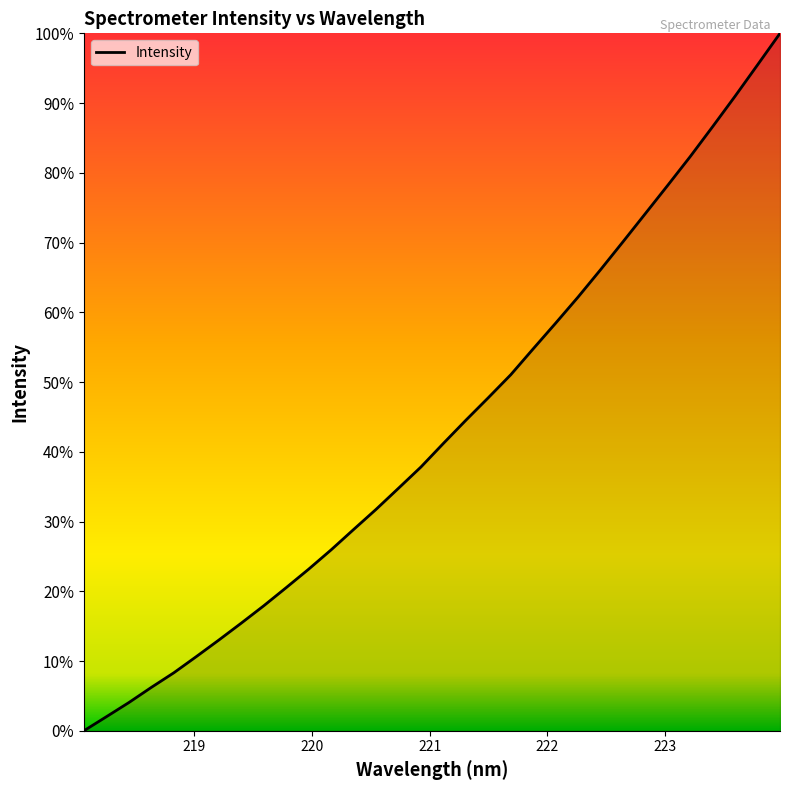

Does the chart have visible grid lines?

No